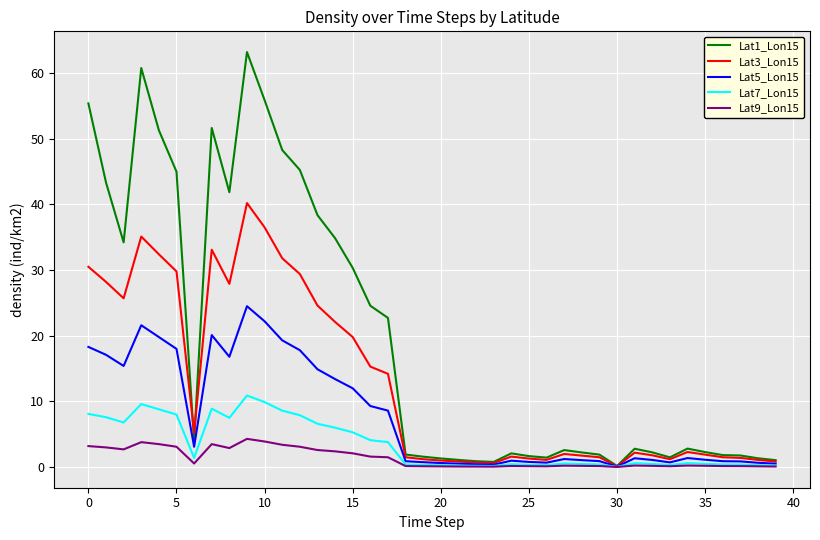

What is the highest value of the Lat9_Lon15 series?

4.3